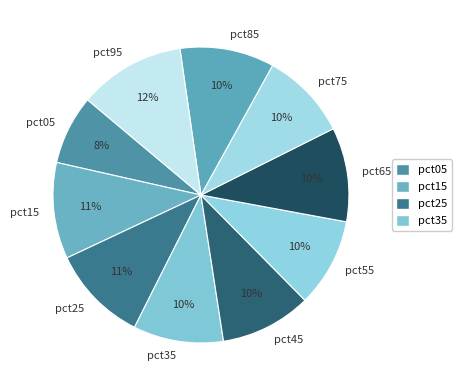

Which has a higher value, pct65 or pct95?

pct95